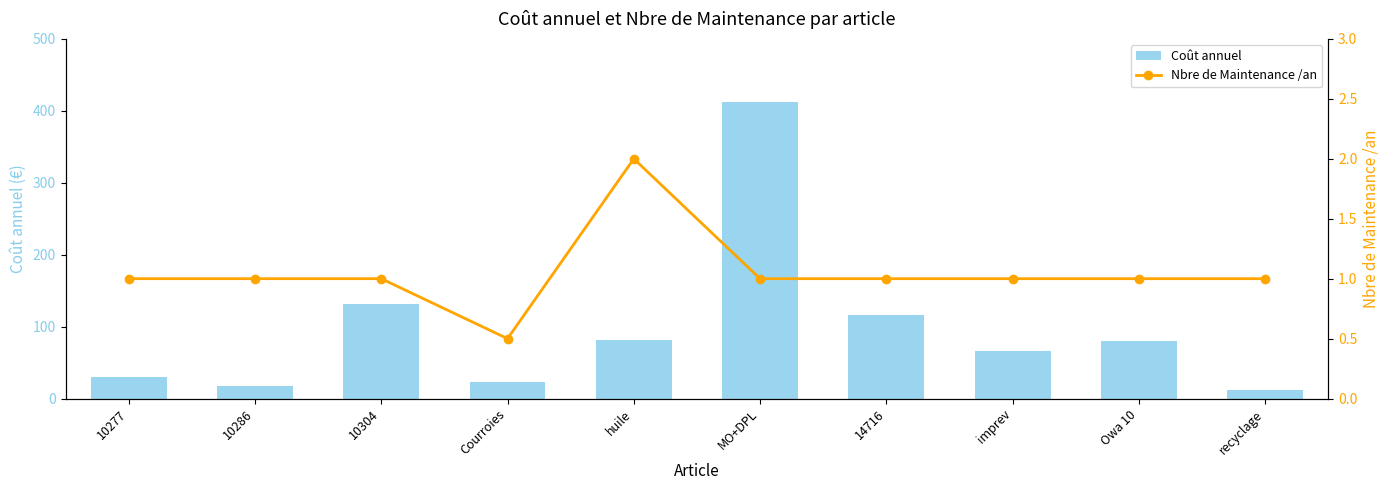

True or false: Nbre de Maintenance /an has a value of 1.0 at recyclage.

True